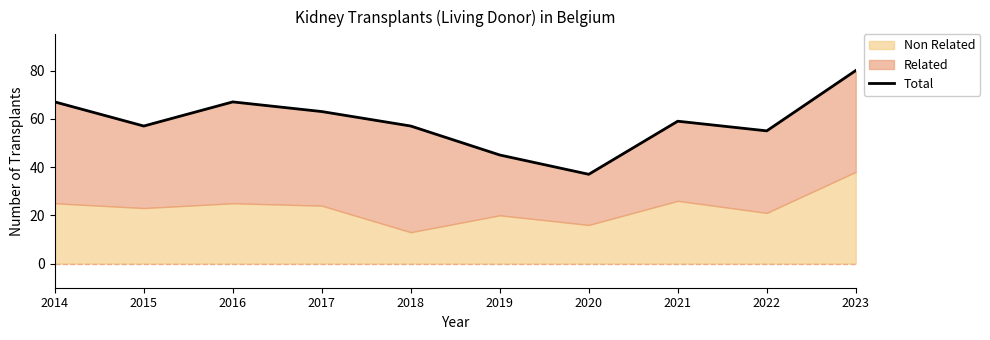

Where does the data first go above 59?

2014